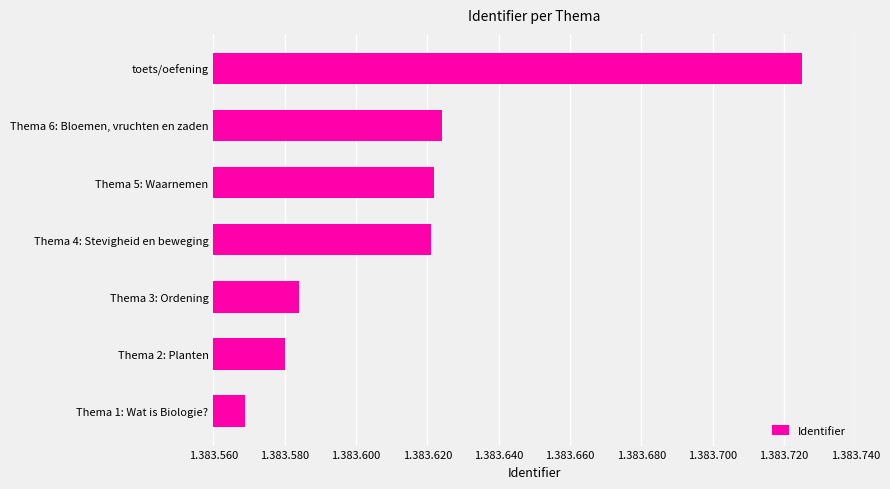

What is the maximum value shown in the chart?

1383725